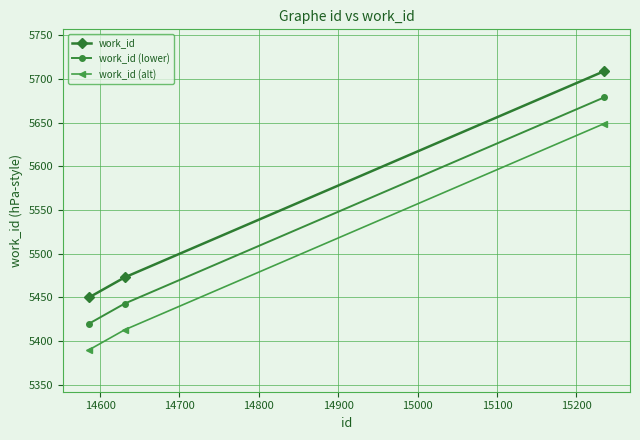

What is the greatest value displayed?

5709